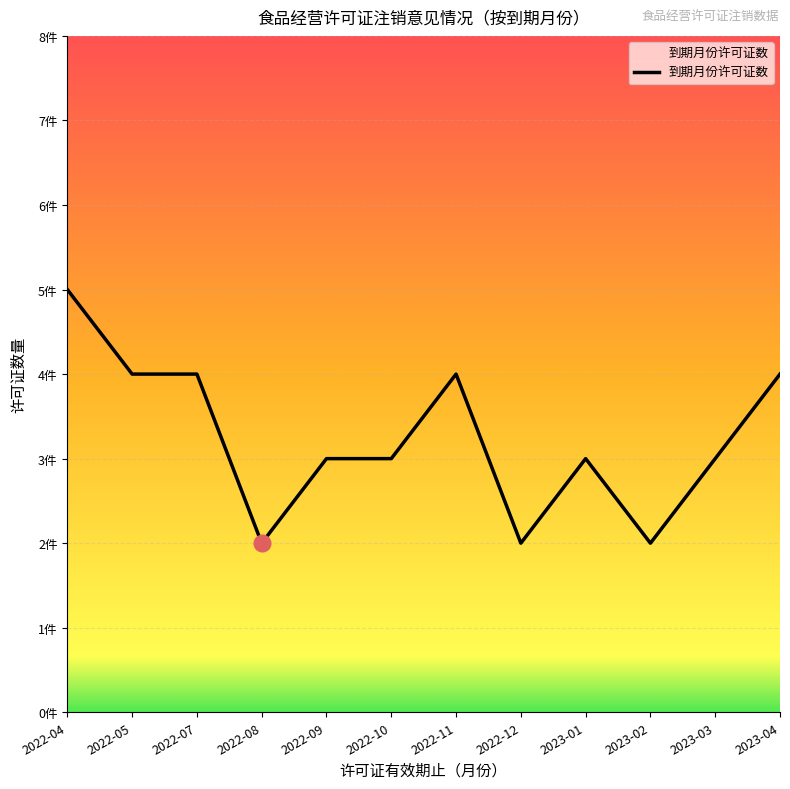

What is the ratio of the value at 2023-04 to the value at 2022-09?

1.3